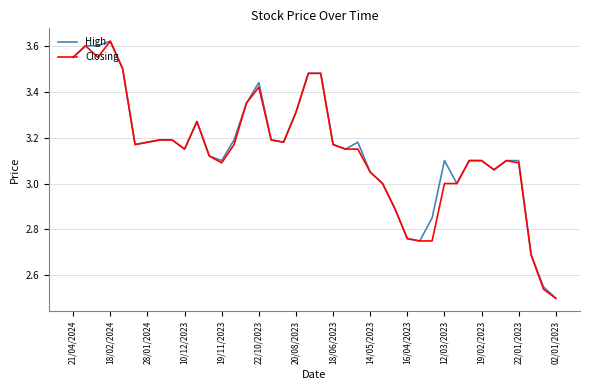

What are all the series names shown in the legend?

High, Closing